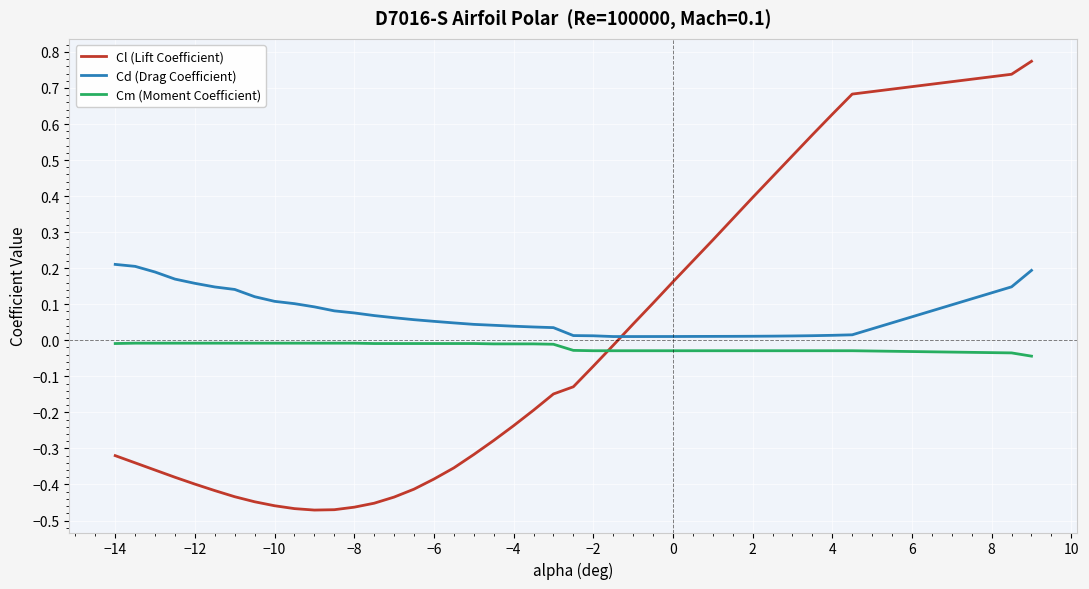

Which series has the largest total across all categories?

Cd (Drag Coefficient)